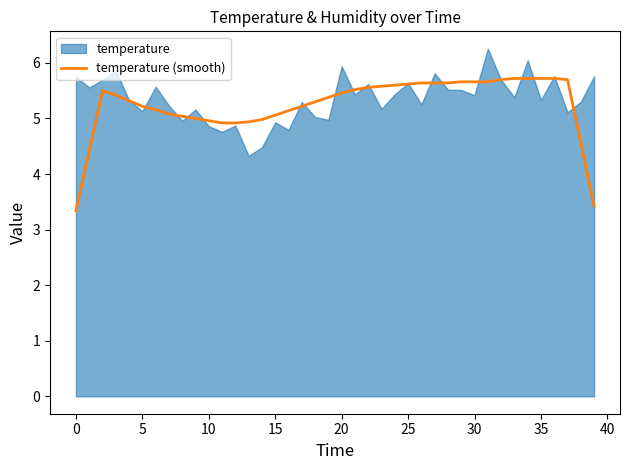

True or false: the data shows 5.6 at 26.

True